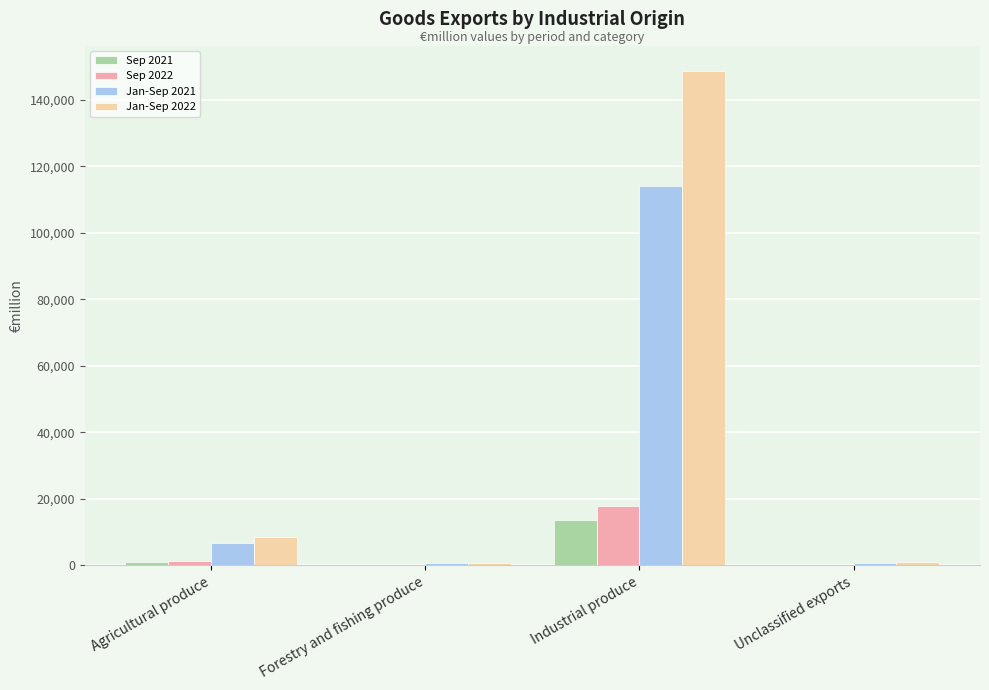

Read the Jan-Sep 2021 value at Industrial produce.

114146.4